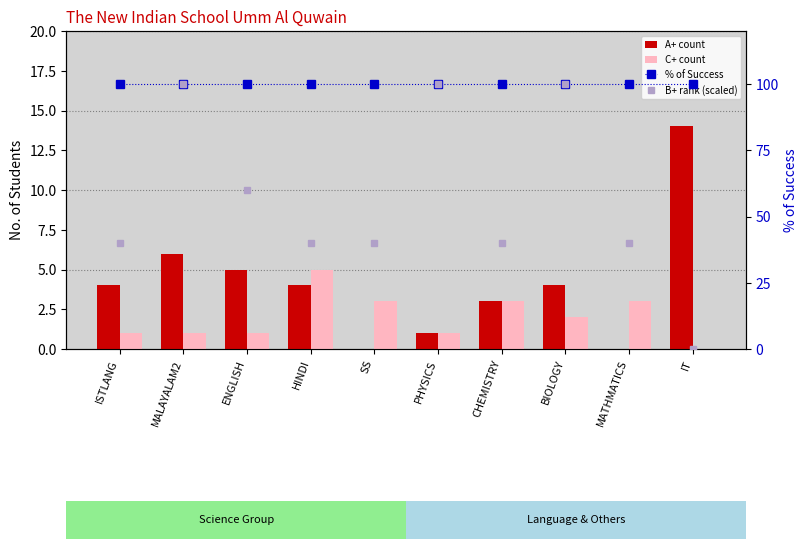

What is the total value across all series at ISTLANG?

145